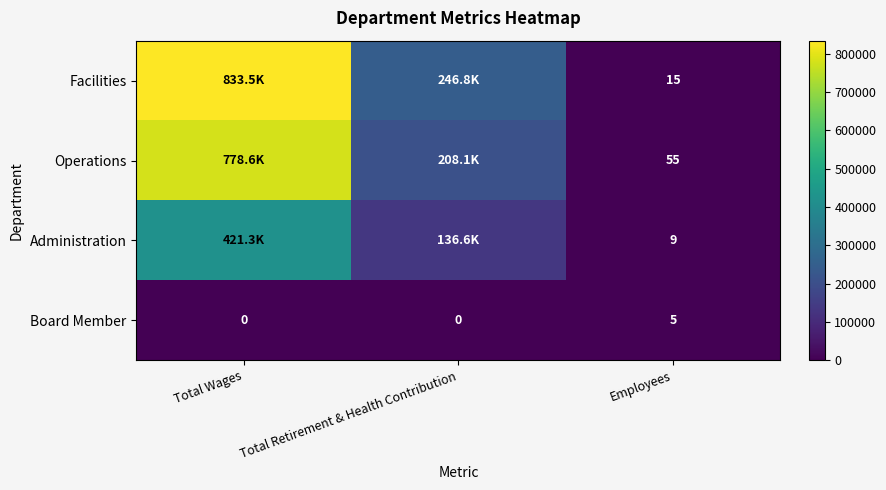

True or false: Board Member has a value of 2 at Employees.

False